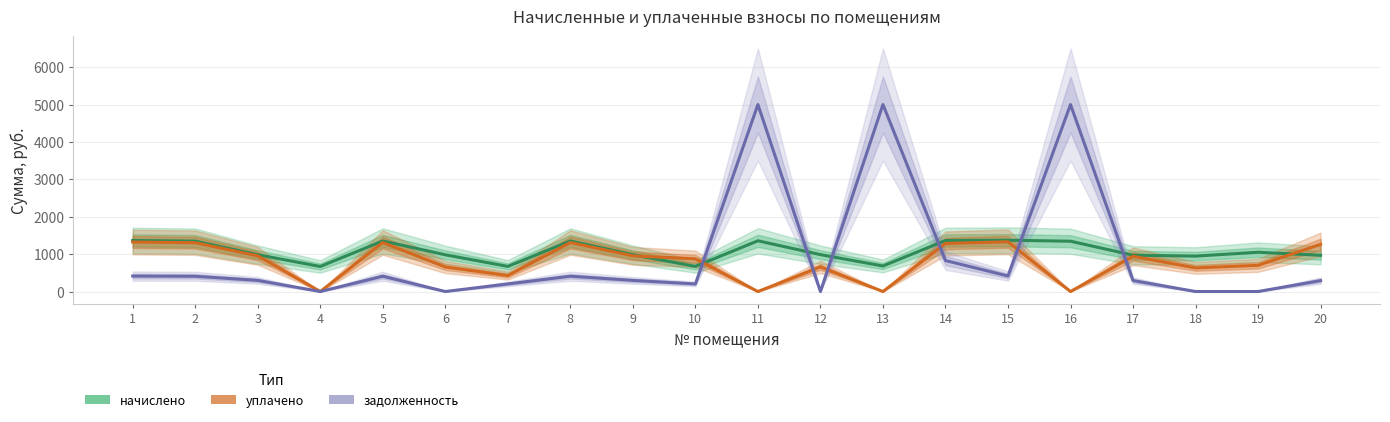

At 15, list the series in order from largest to smallest.

начислено, уплачено, задолженность